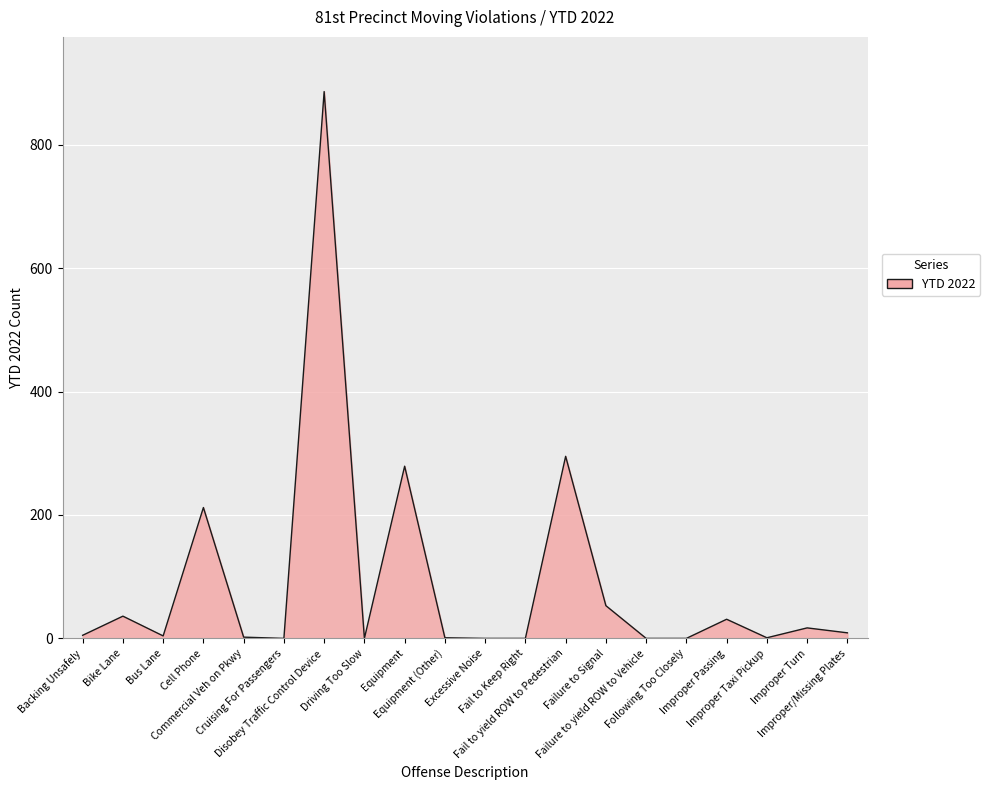

What is the average value?

92